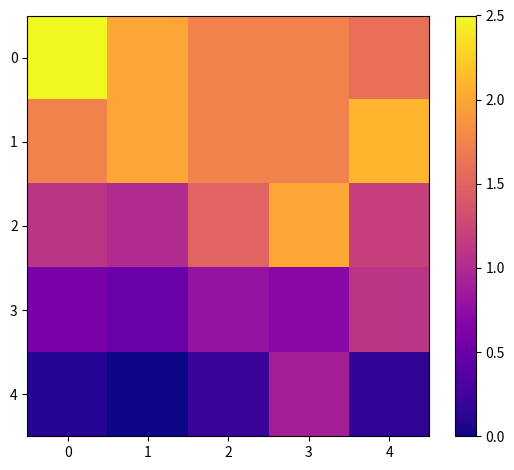

Reading left to right, extract all data points from this chart.

0: 0=2.5	1=2.0	2=1.7	3=1.7	4=1.6
1: 0=1.7	1=2.0	2=1.7	3=1.7	4=2.1
2: 0=1.1	1=1.0	2=1.5	3=2.0	4=1.2
3: 0=0.6	1=0.5	2=0.8	3=0.7	4=1.1
4: 0=0.1	1=0.0	2=0.2	3=0.9	4=0.1